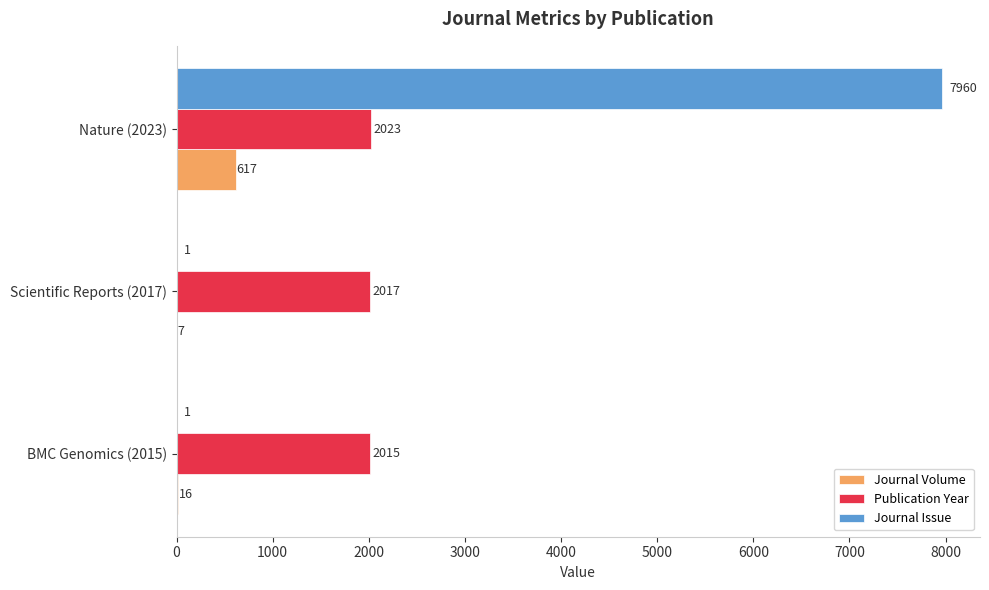

What are all the series names shown in the legend?

Journal Volume, Publication Year, Journal Issue